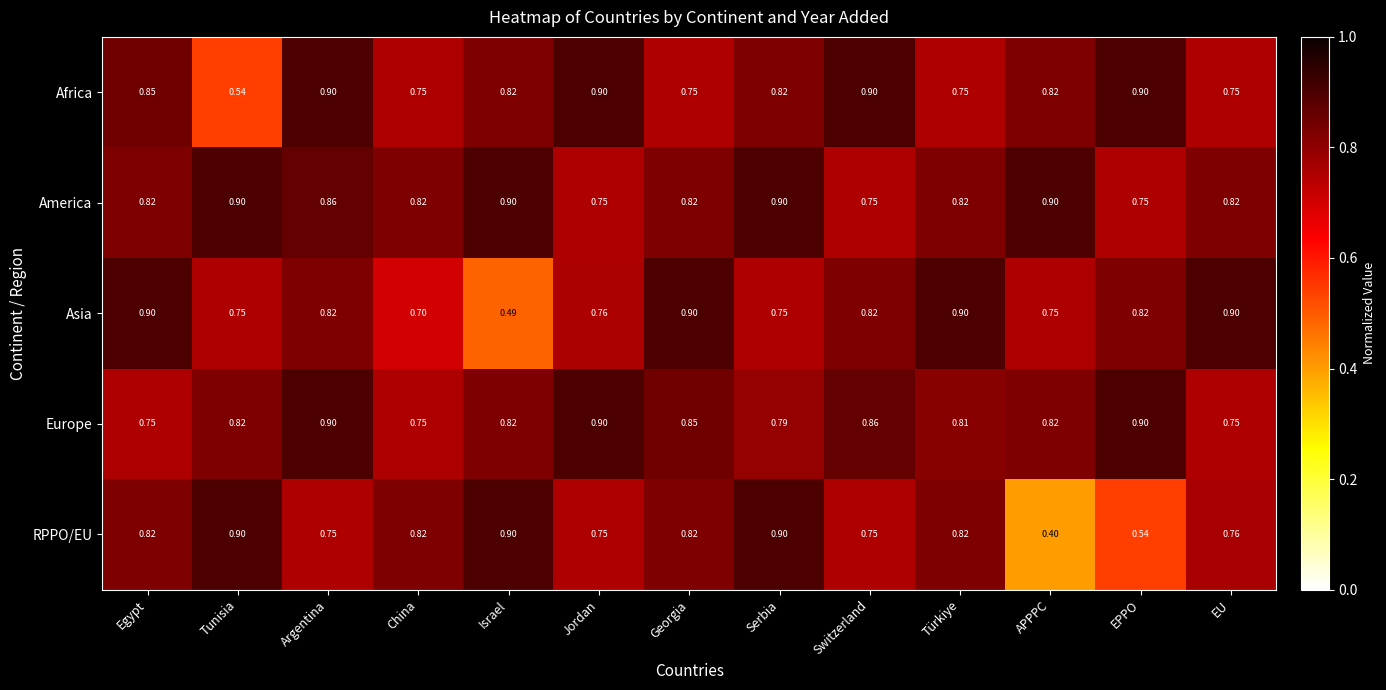

Which category has the lowest value across all series?

APPPC